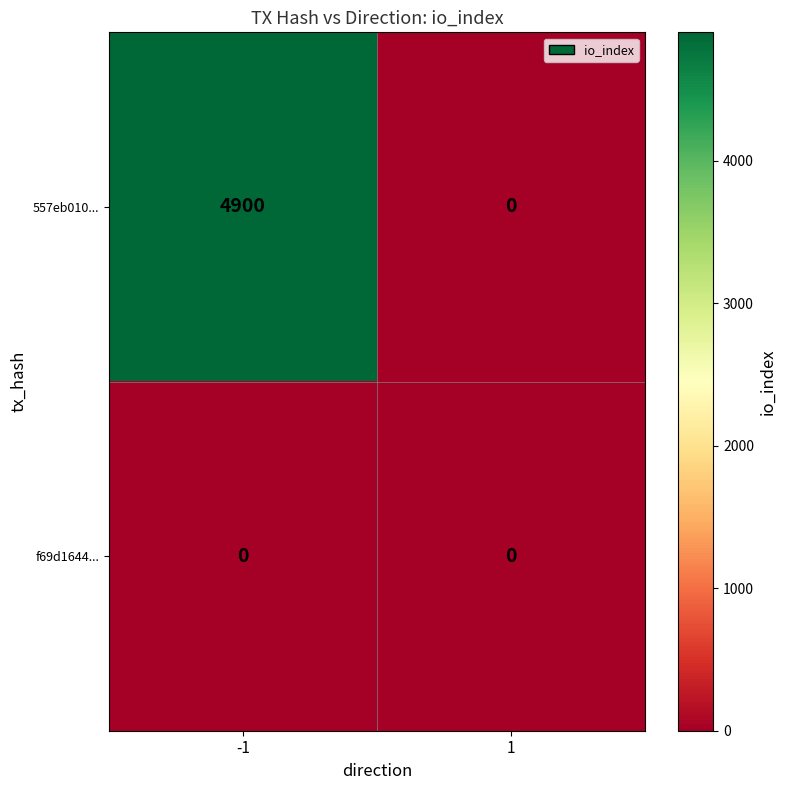

Which series has the largest total across all categories?

557eb010...